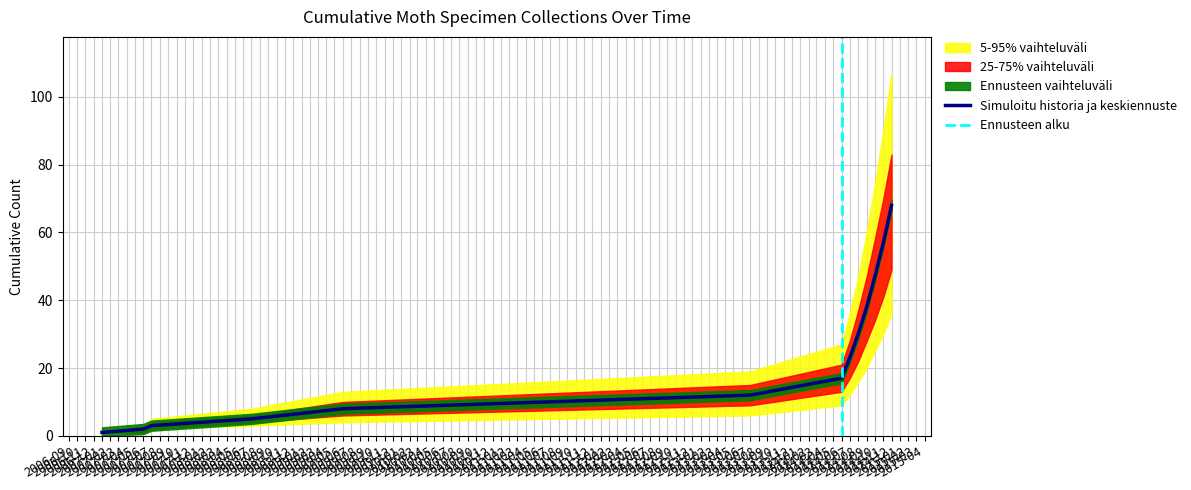

What is the maximum value for lower_5?

36